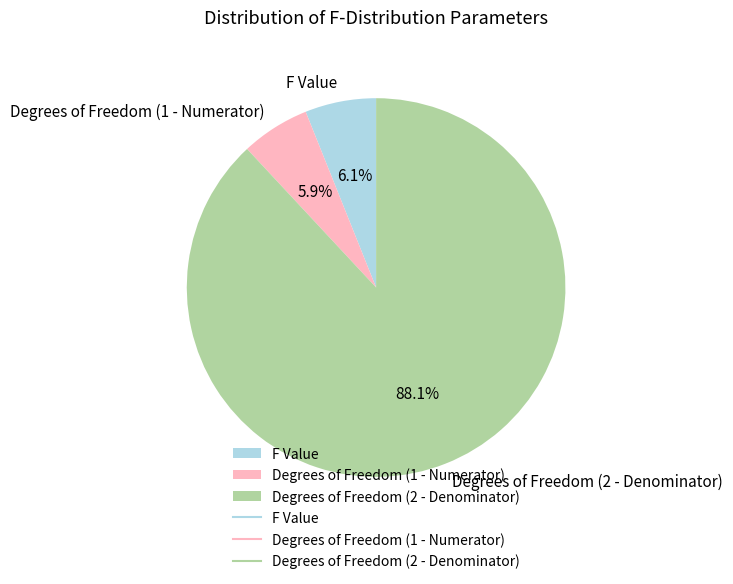

Which category has the biggest portion of the pie?

Degrees of Freedom (2 - Denominator)